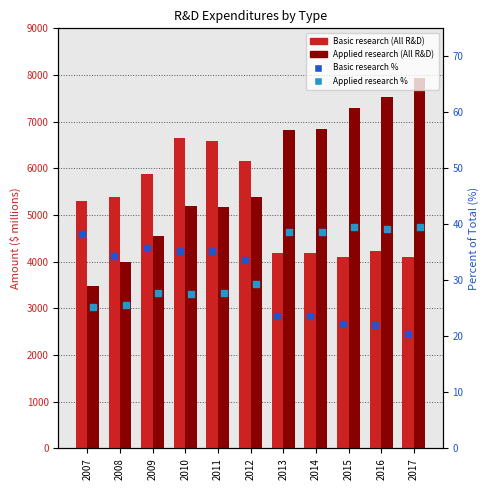

At how many categories does at least one series exceed 3761?

11